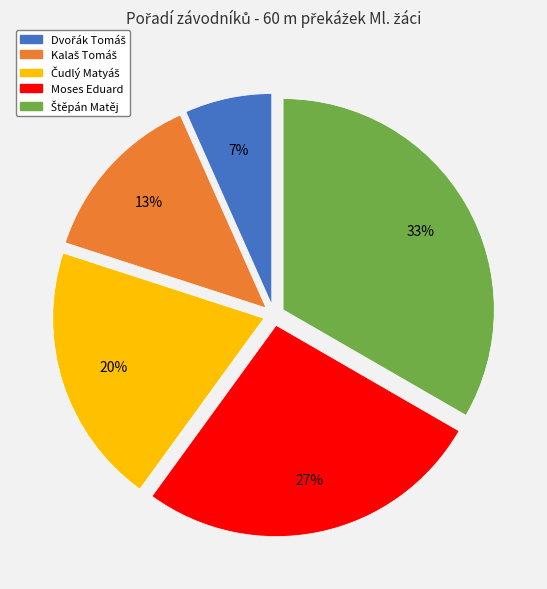

To the nearest percent, what is the average slice percentage?

20%